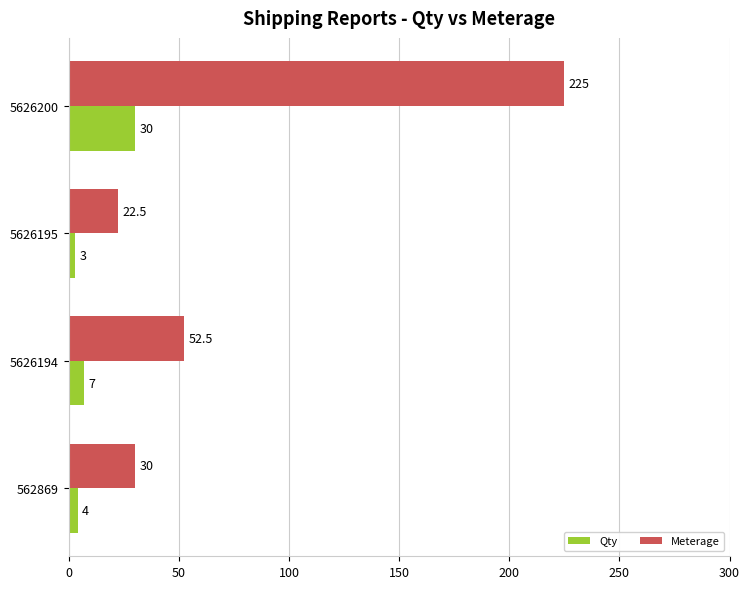

What is the spread (max minus min) of values at 5626200?

195.0